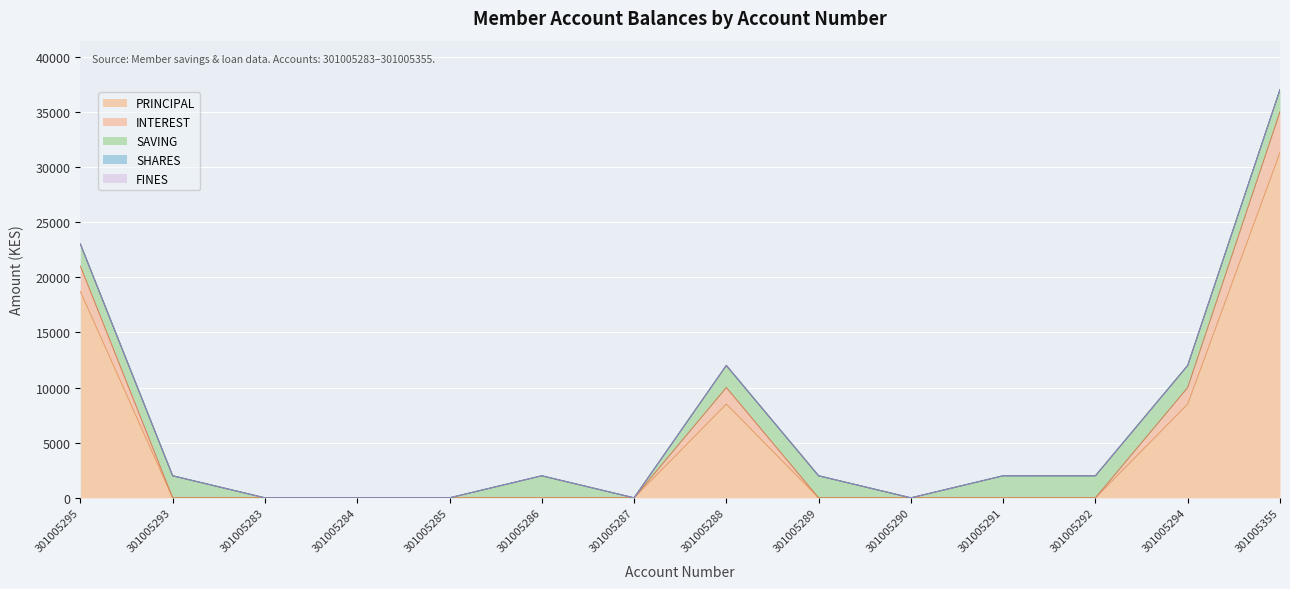

Which series has the largest range (max minus min)?

PRINCIPAL